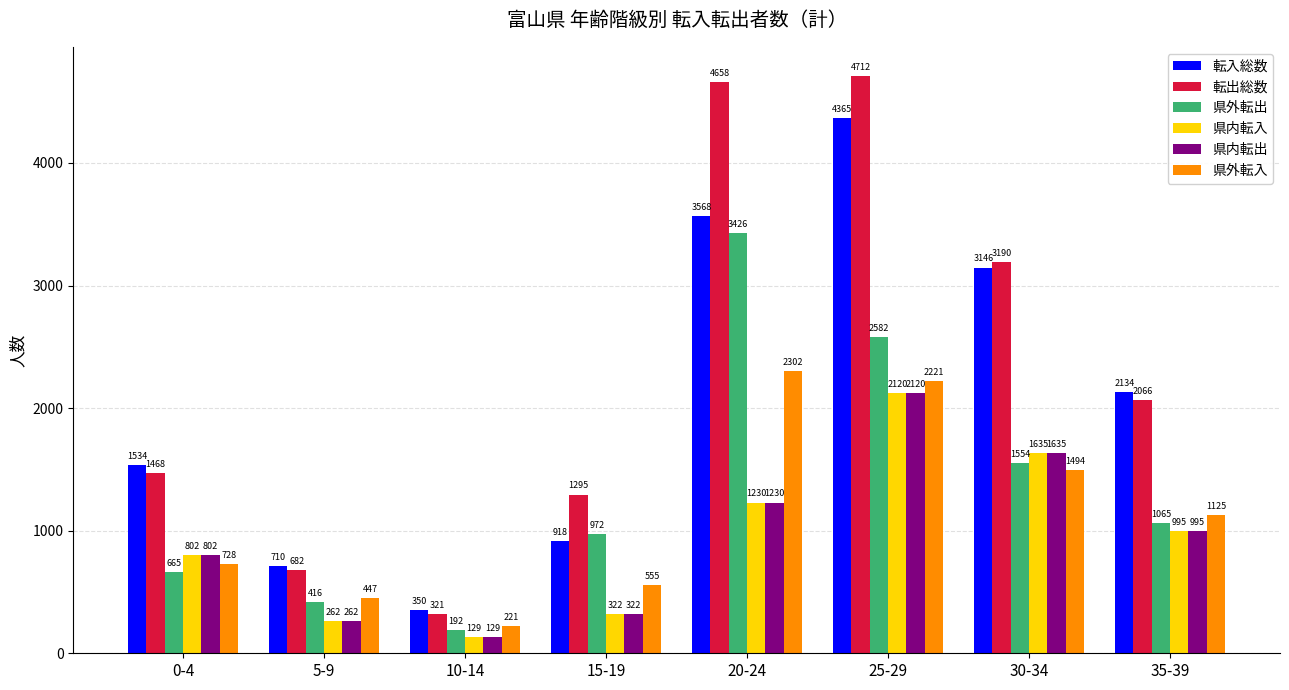

Which series has the largest total across all categories?

転出総数